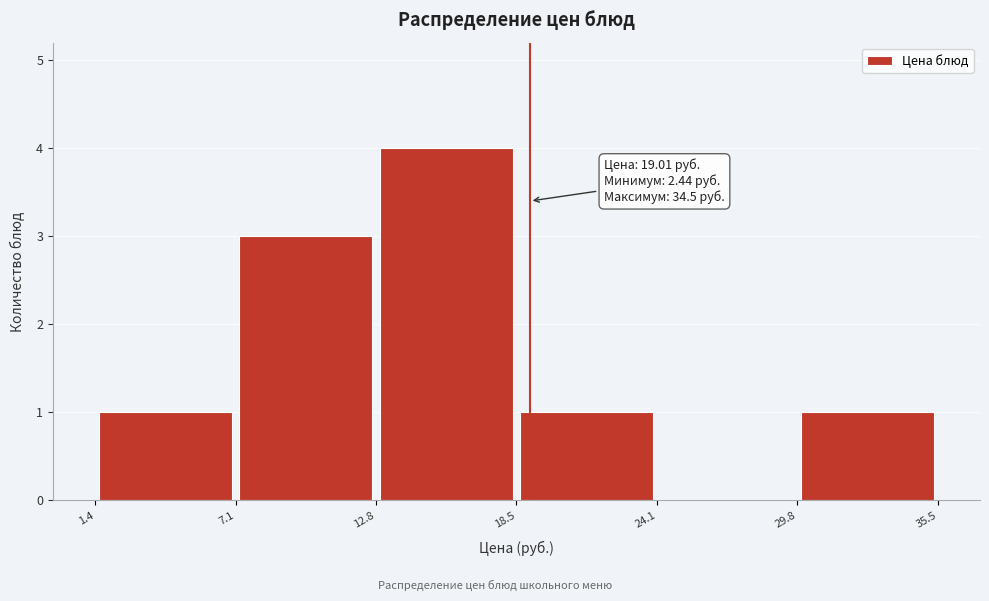

Which range on the x-axis has the tallest bar?

12.8 to 18.5